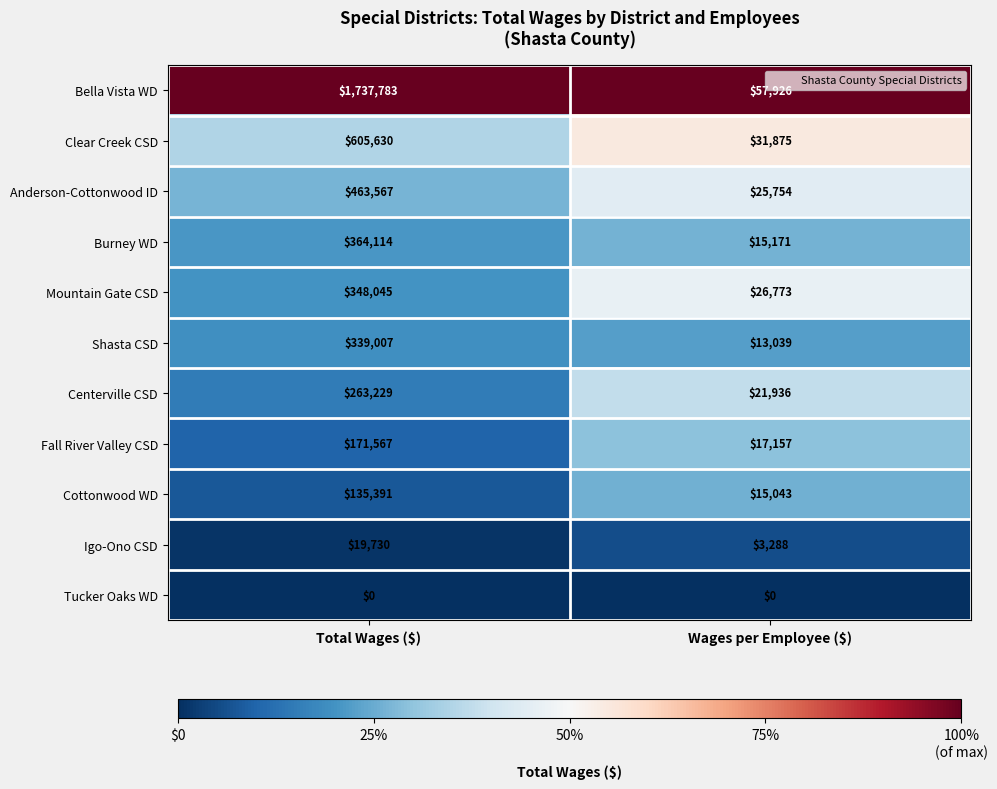

What is the sum of all Cottonwood WD values?

150434